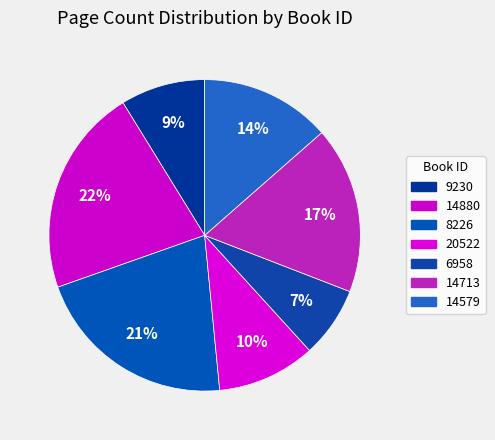

To the nearest percent, what is the combined percentage of 8226 and 6958?

29%